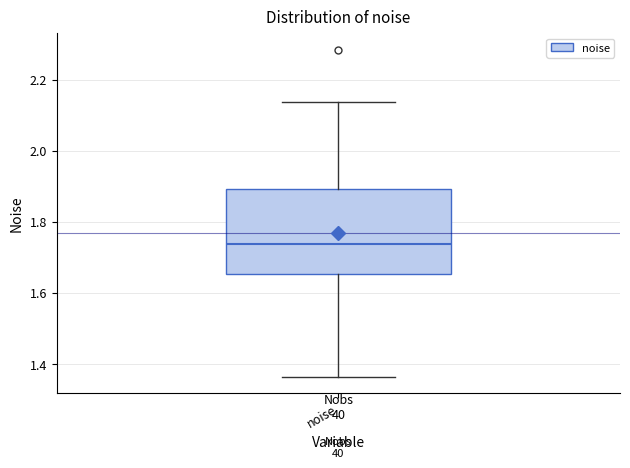

Read this box plot against the y-axis: the position of the median line, the range covered by the box, and the ends of both whiskers. The values are not printed on the chart, so give them approximately, as read against the axis.

median 1.74, box 1.66 to 1.90, whiskers 1.36 to 2.14